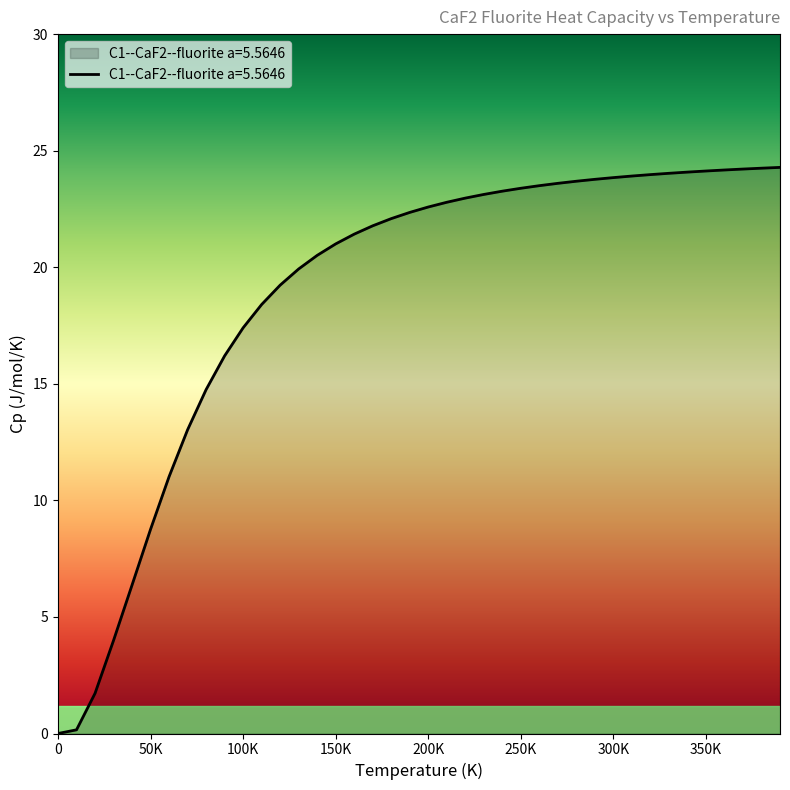

What is the difference between the maximum and minimum values?

24.3